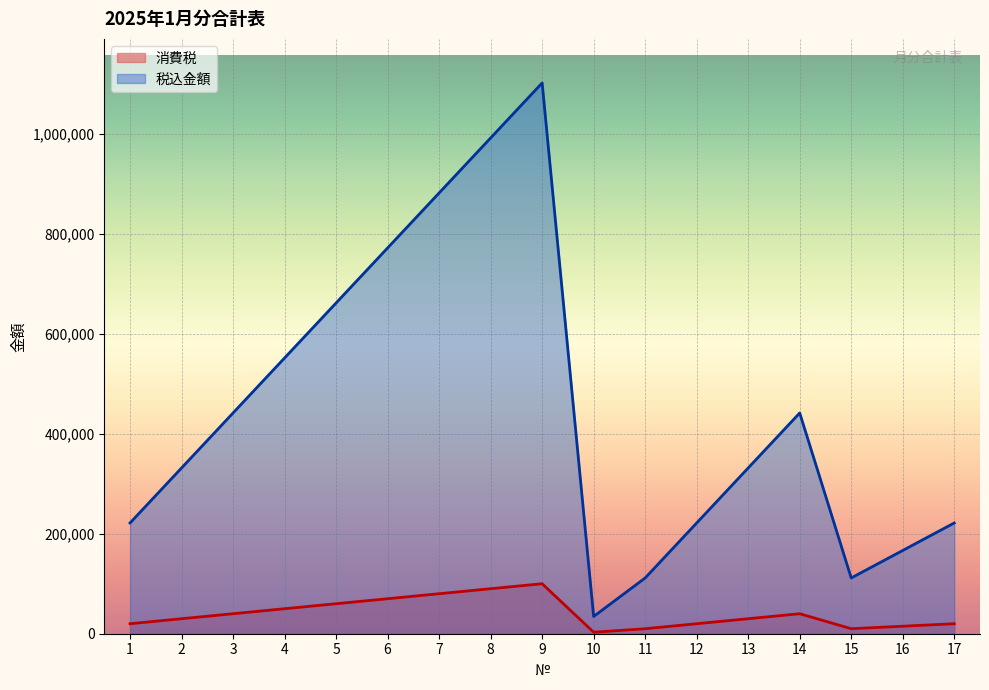

What is the sum of all 消費税 values?

688000